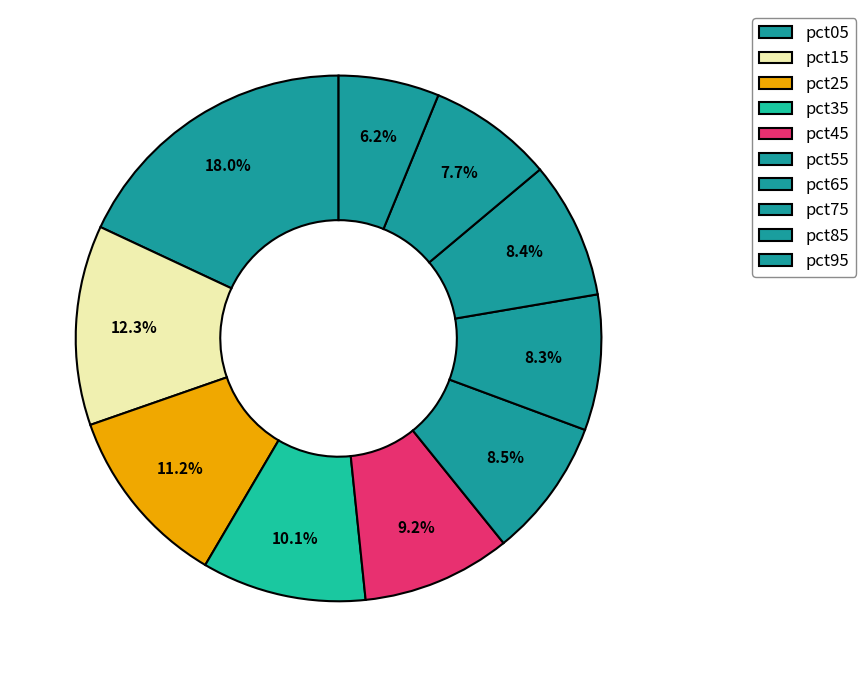

How many segments does this pie chart have?

10